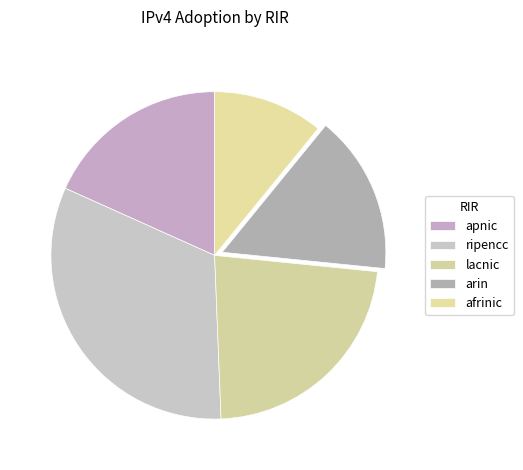

To the nearest percent, what is the difference between the largest and smallest slice percentages?

21%